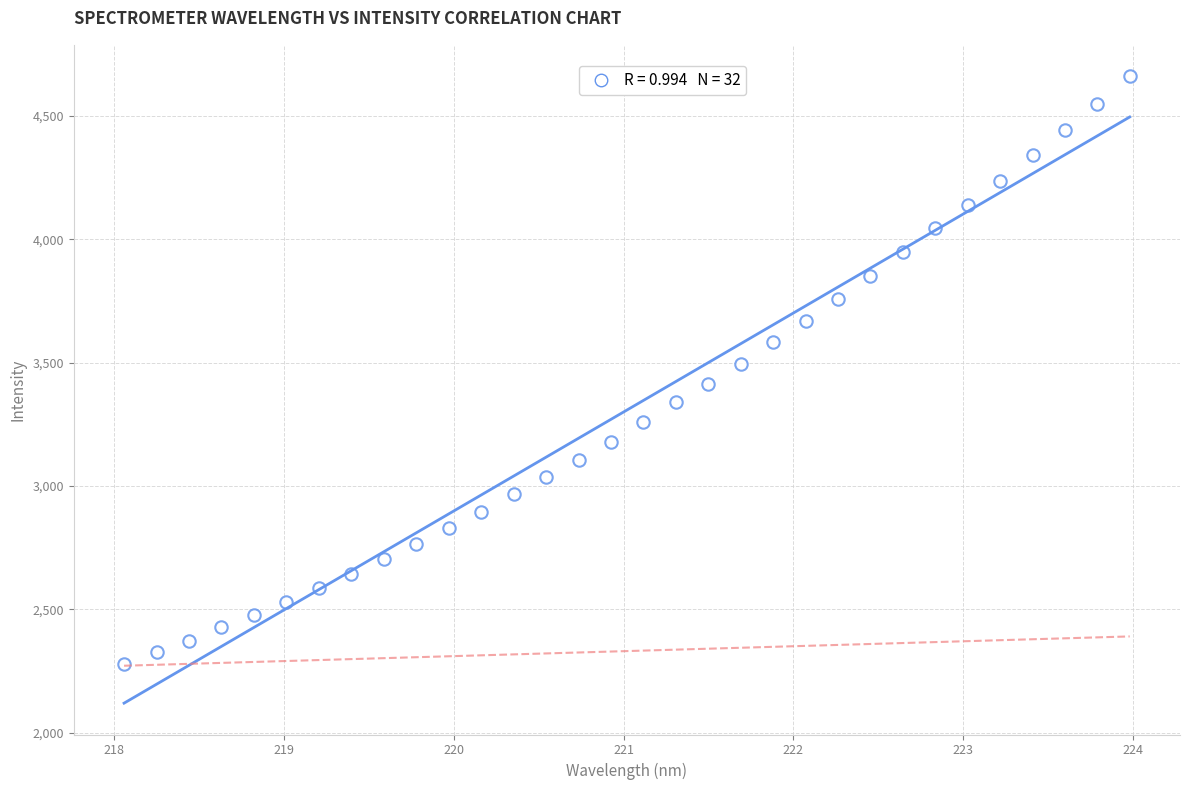

What is the range of X values (max minus min)?

5.9